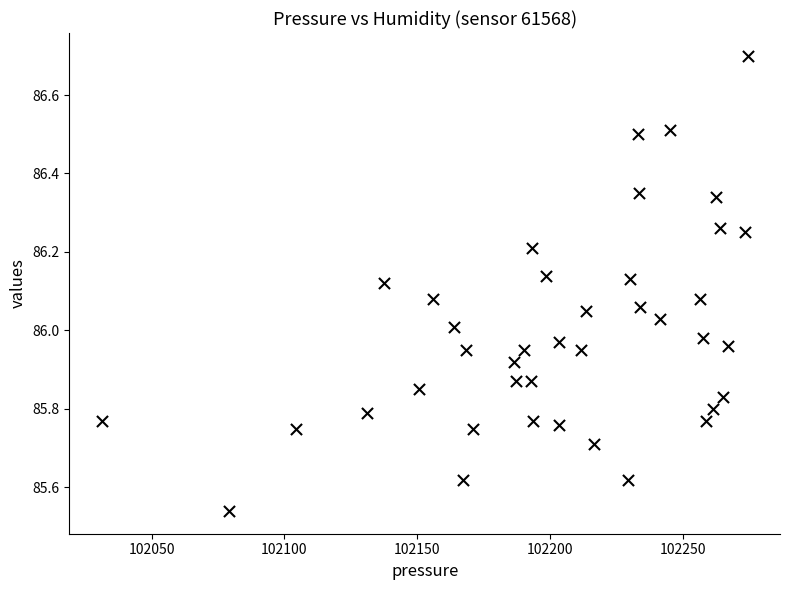

What is the range of X values (max minus min)?

243.2